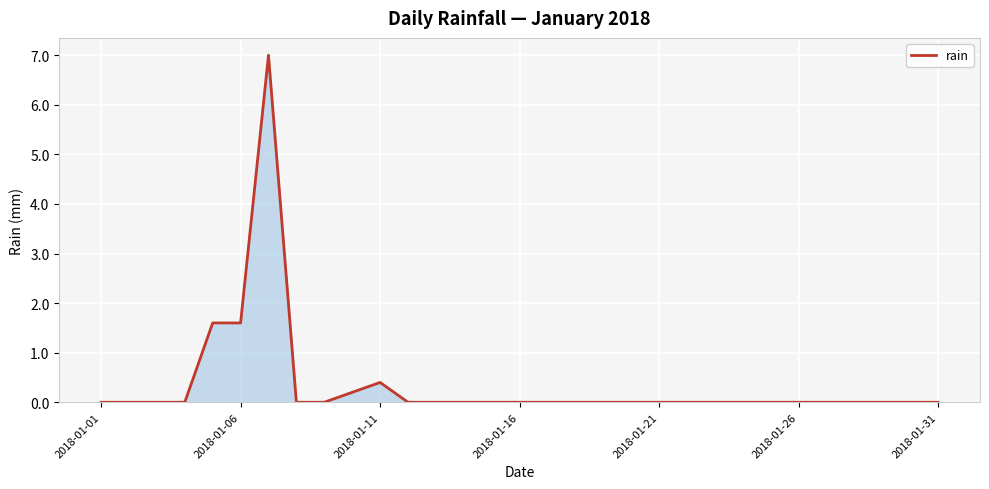

What is the greatest value displayed?

7.0